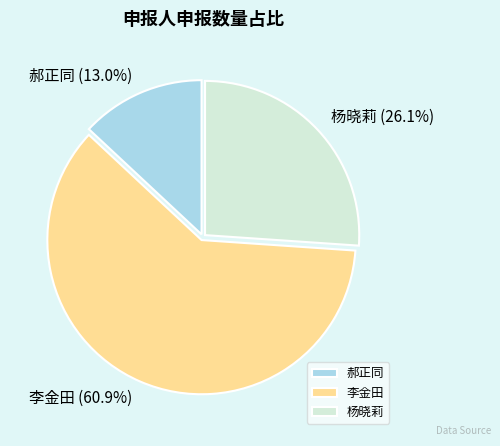

Between 李金田 and 郝正同, which is larger?

李金田